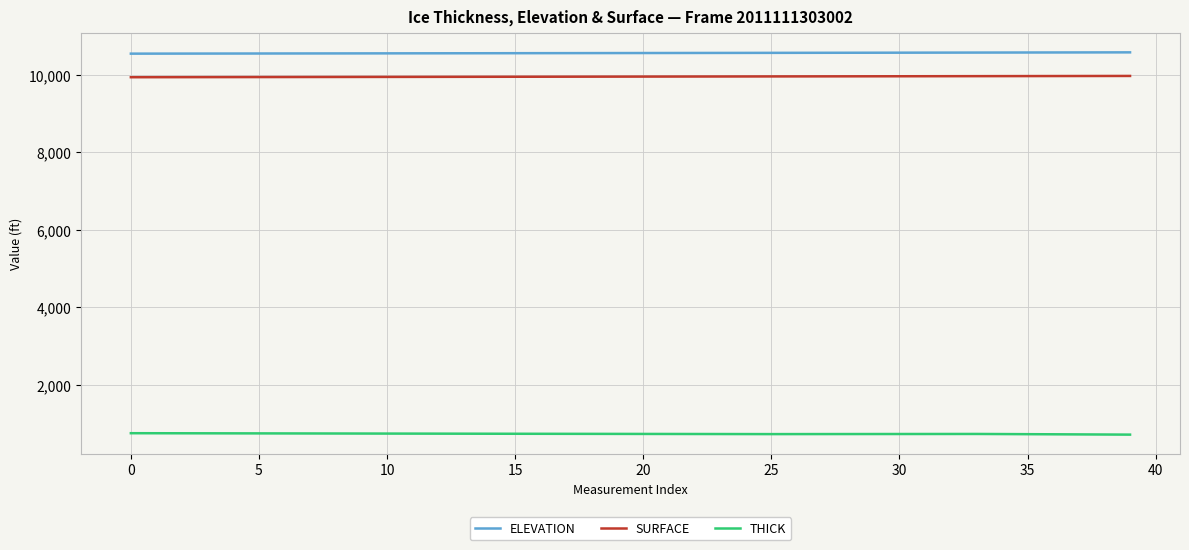

True or false: SURFACE and THICK intersect in this chart.

False